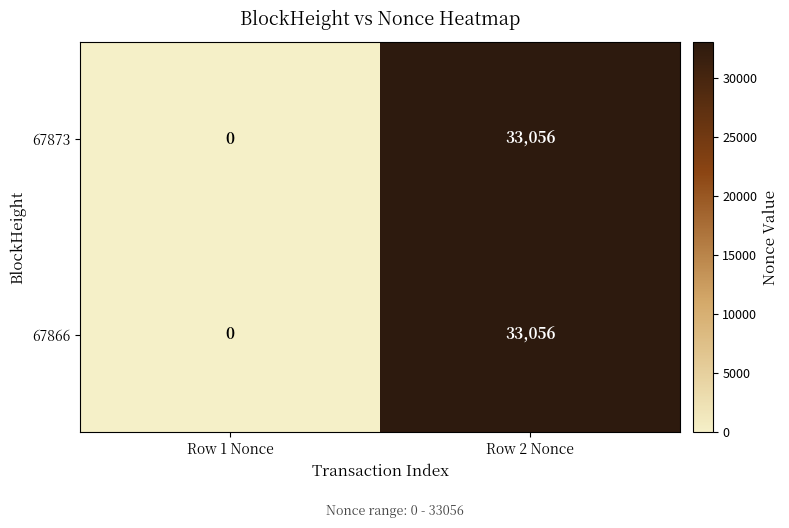

What is the sum of all 67873 values?

33056